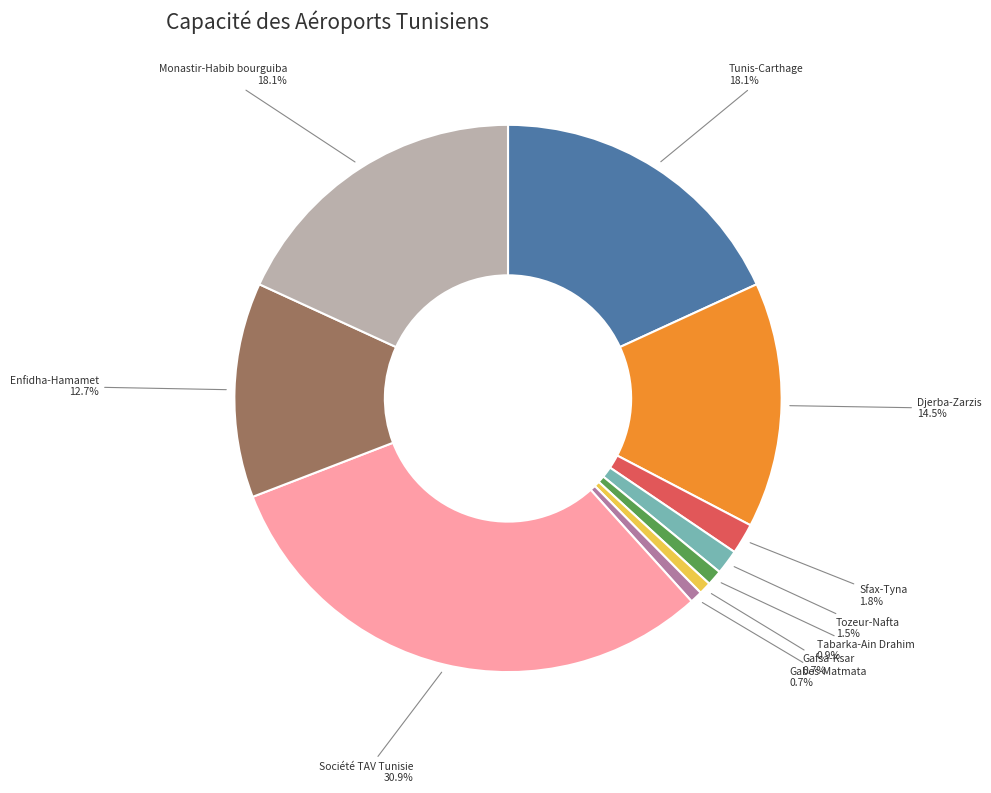

Is there any slice that represents more than half of the pie?

No